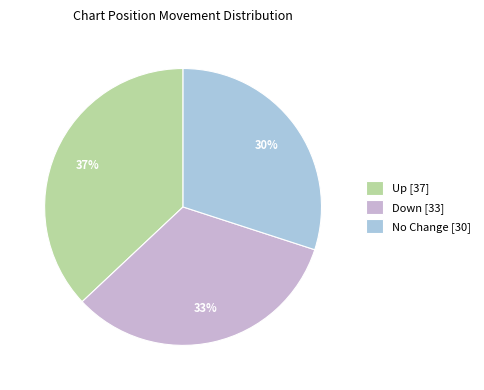

How many segments does this pie chart have?

3